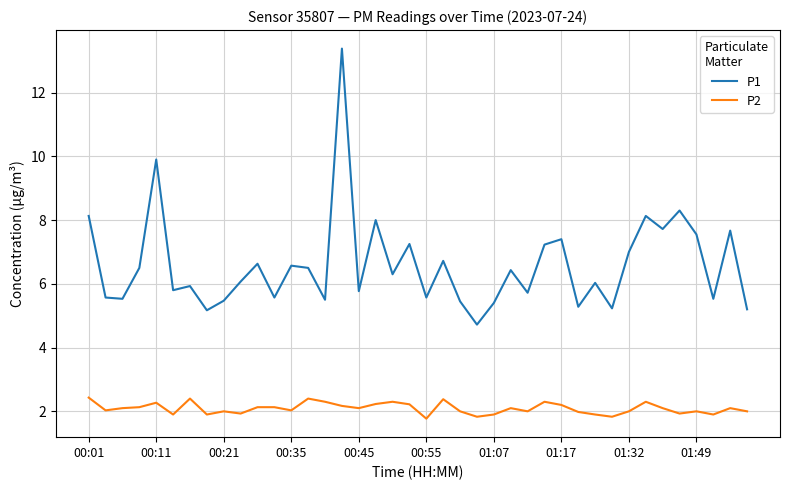

What is the difference between the maximum and minimum values in the P1 series?

8.7